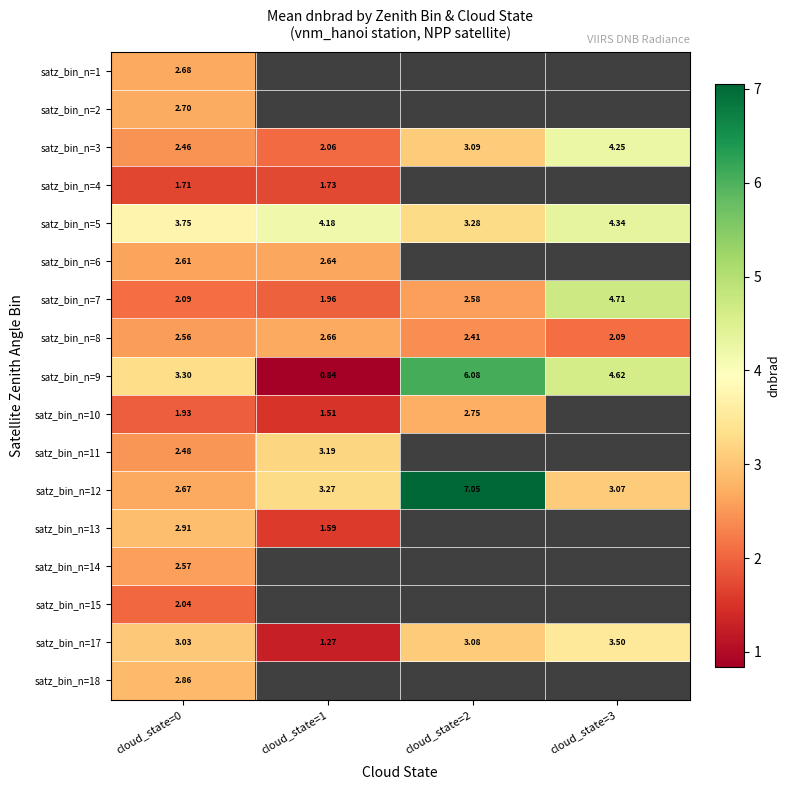

What is the greatest value displayed?

7.0